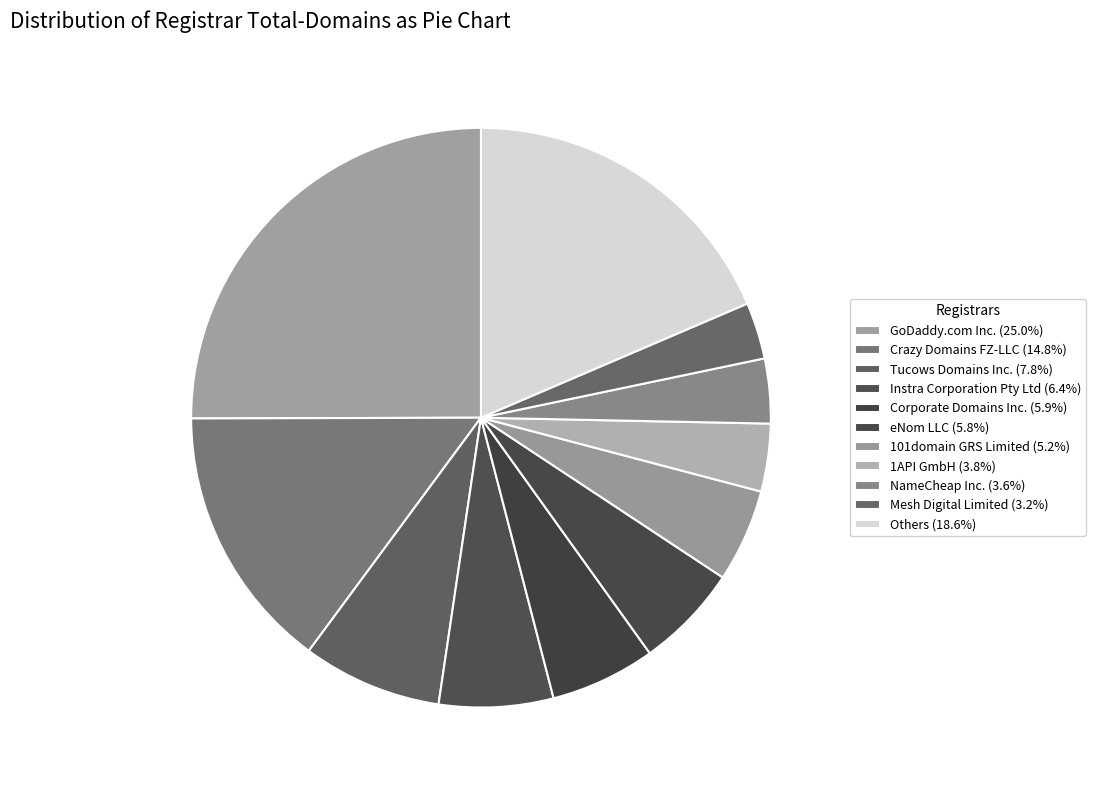

How many slices are in this pie chart?

11